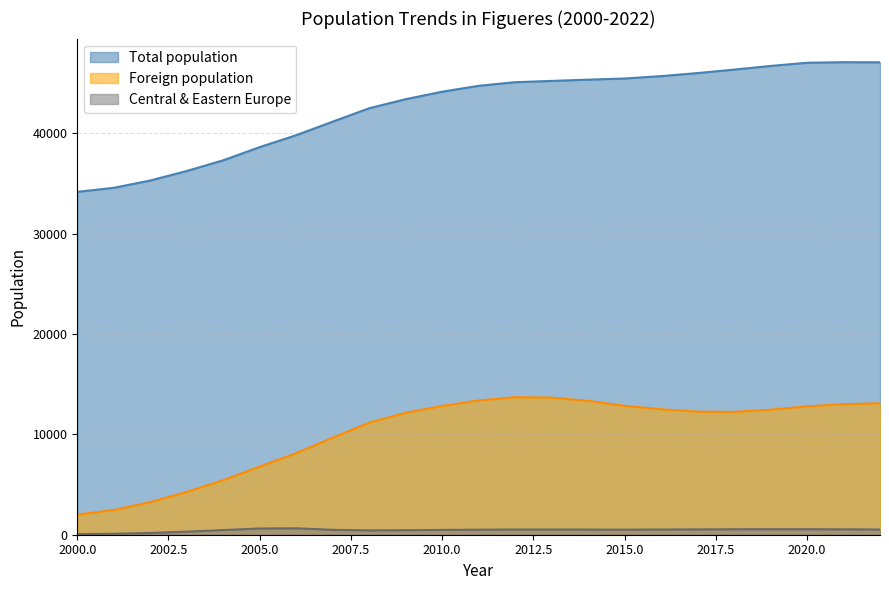

Rank the series at 2002 from lowest to highest value.

Foreign population, Total population